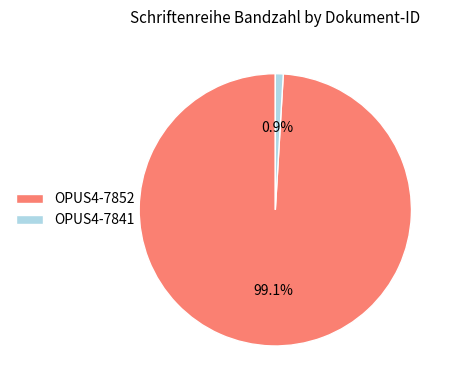

The OPUS4-7841 slice represents 11% of the pie. True or false?

False